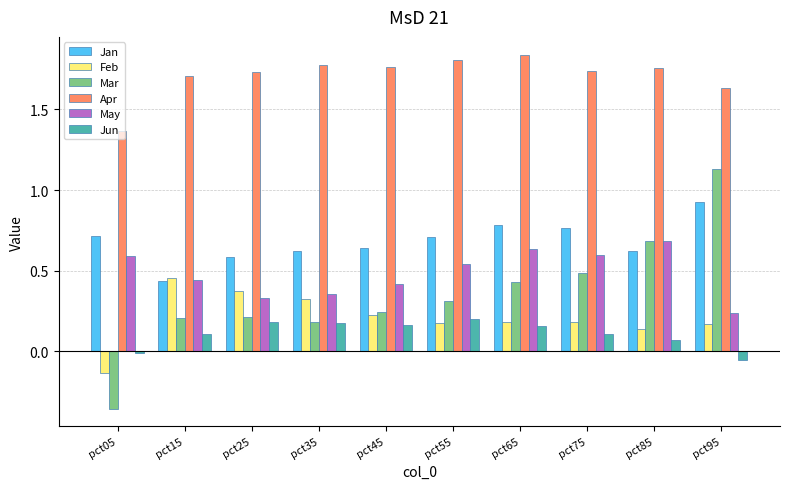

Which series has the largest total across all categories?

Apr